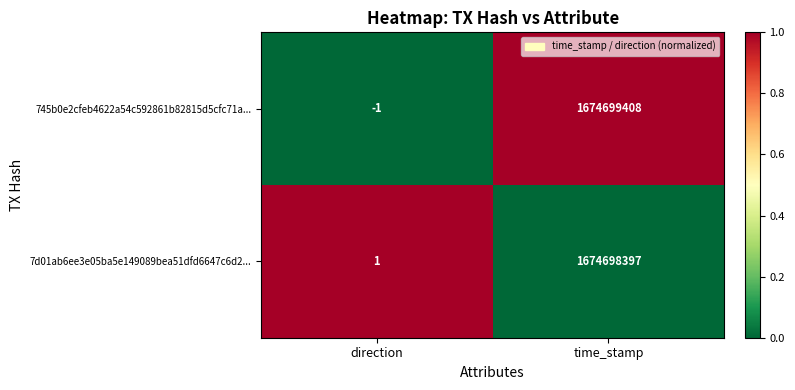

List the series in order of their peak value, lowest first.

7d01ab6ee3e05ba5e149089bea51dfd6647c6d2..., 745b0e2cfeb4622a54c592861b82815d5cfc71a...